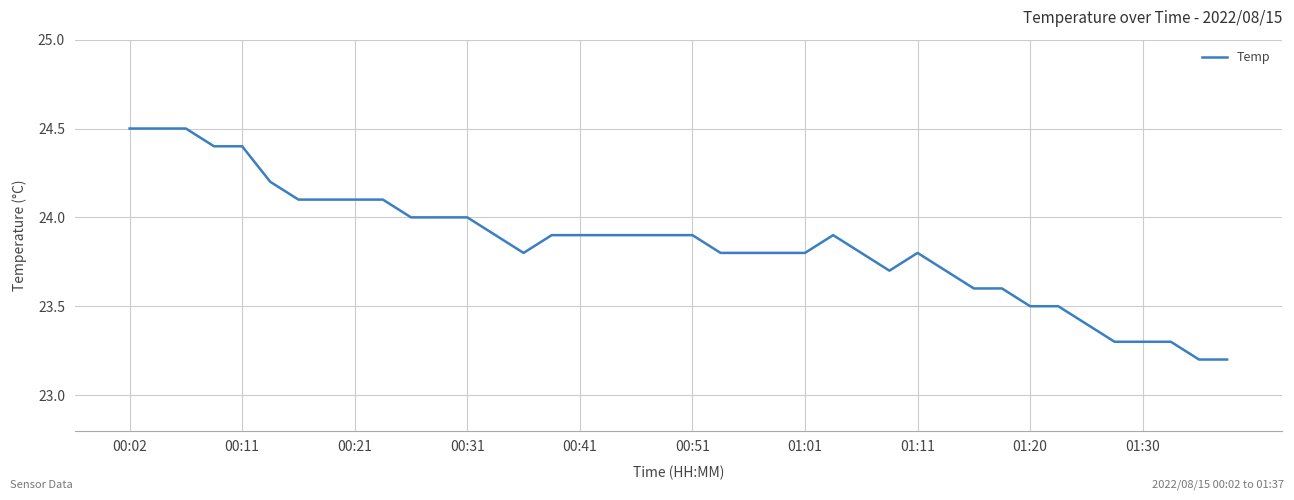

What is the smallest value displayed?

23.2